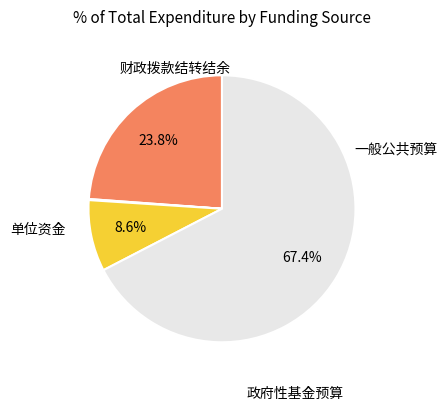

Is there a majority slice in this chart?

Yes